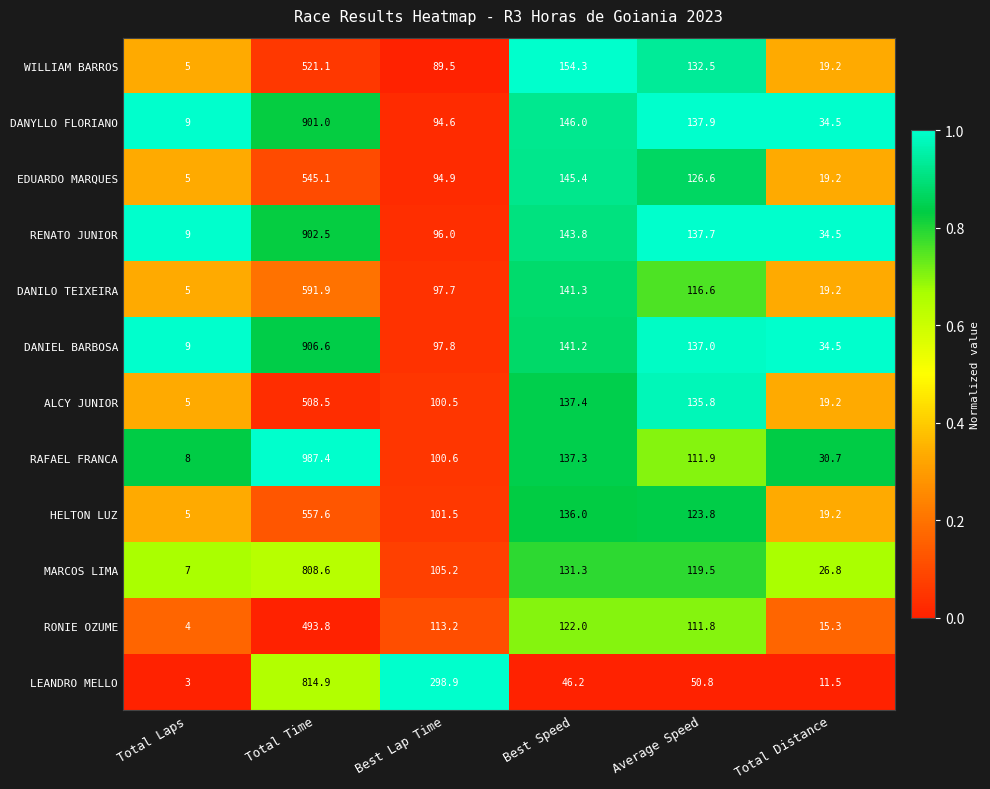

What is the lowest value of the LEANDRO MELLO series?

3.0